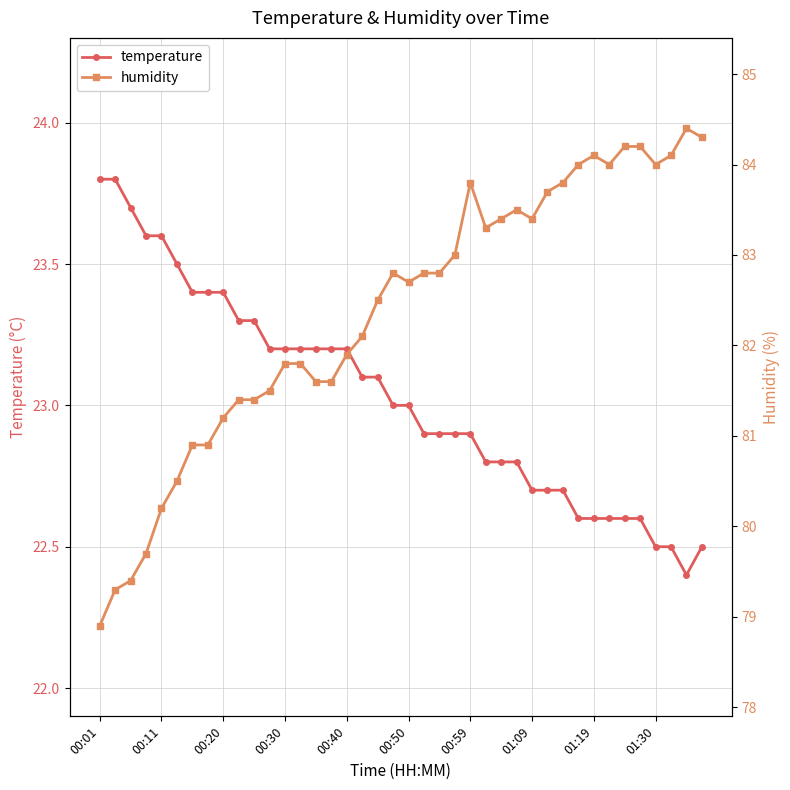

At which category does temperature reach its first local valley?

38